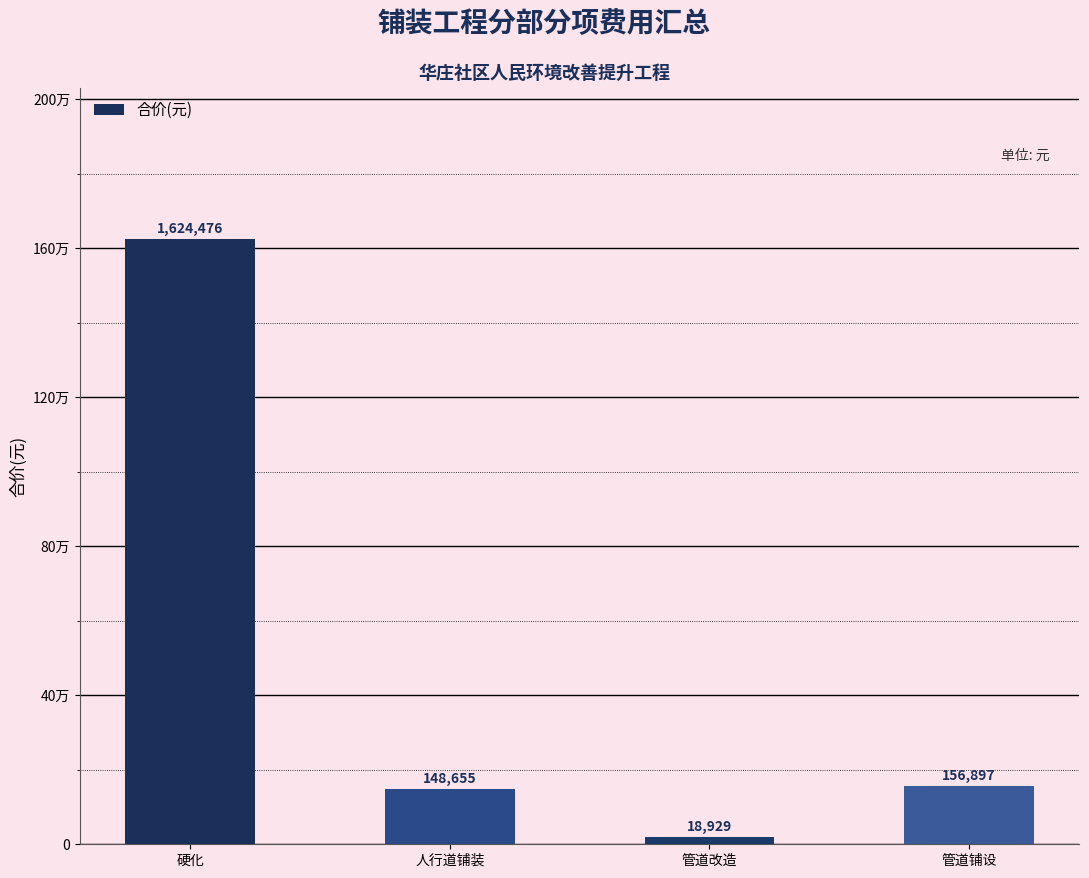

Reading left to right, transcribe all the data shown in this chart.

1624475.6	148655.1	18929.1	156897.3